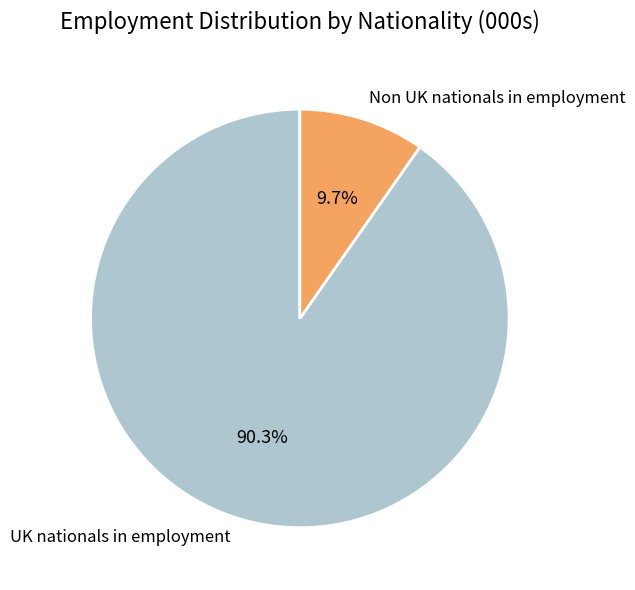

What is the largest slice in the pie chart?

UK nationals in employment